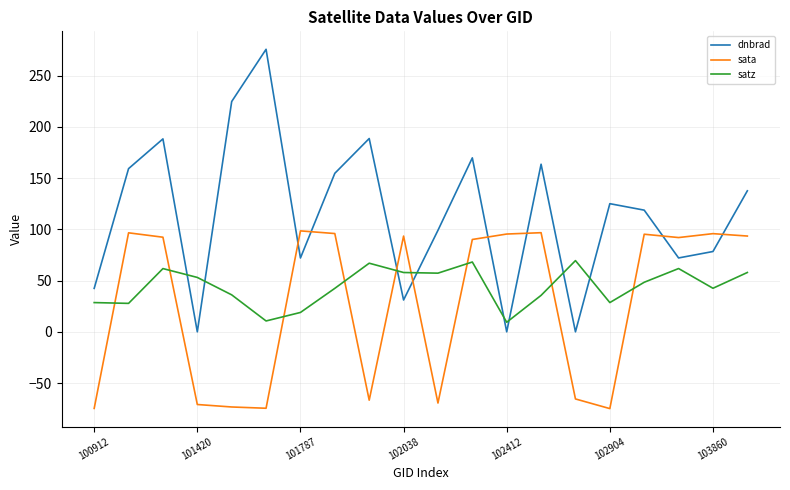

What is the minimum value shown in the chart?

-74.8